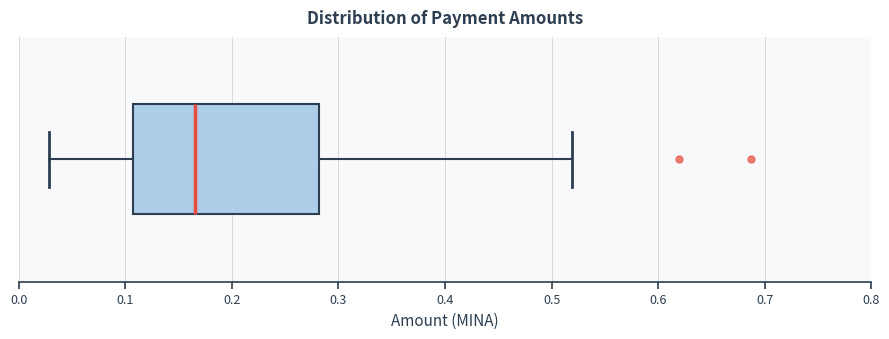

Transcribe this box plot: give where the median line is, the range the box spans, and where the two whiskers end, as read against the x-axis. The values are not printed on the chart, so give them approximately, as read against the axis.

median 0.17, box 0.11 to 0.28, whiskers 0.03 to 0.52